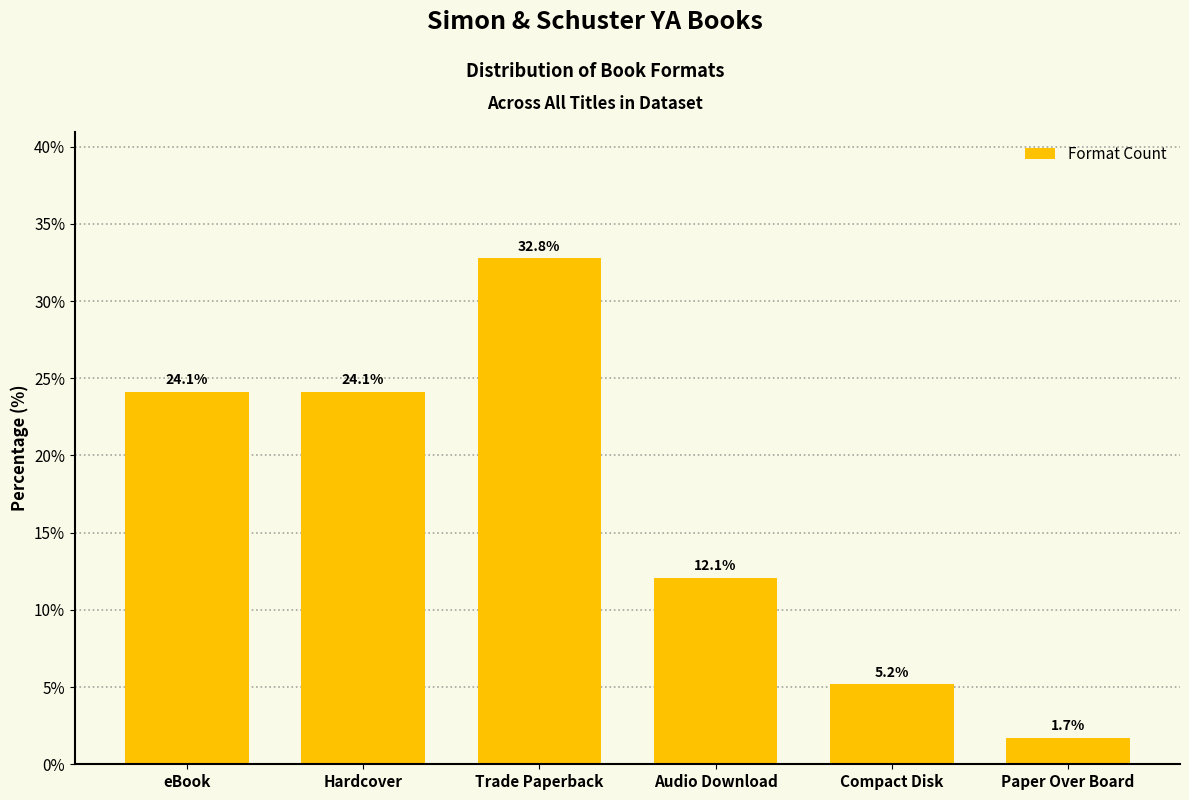

Reading left to right, list all the values displayed in this chart.

24.1	24.1	32.8	12.1	5.2	1.7